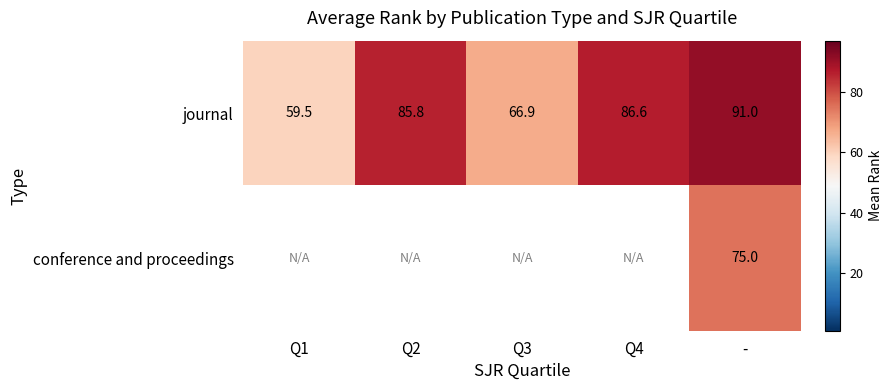

What is the sum of all journal values?

389.8